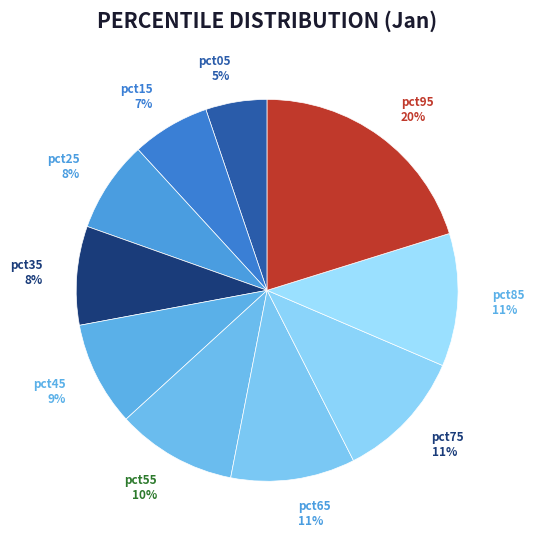

To the nearest percent, what percentage of the pie is pct65?

11%